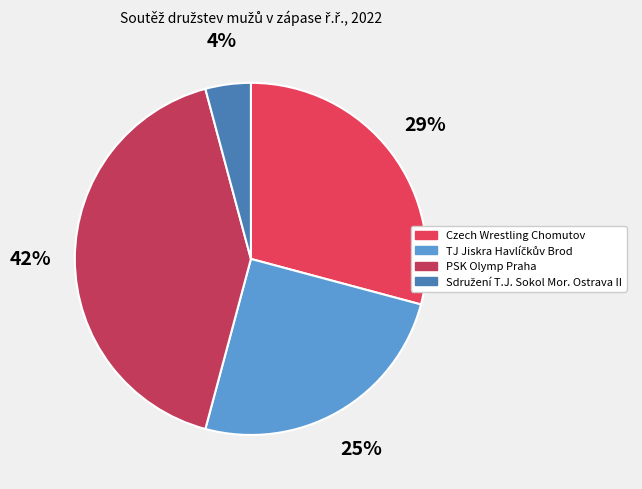

Is it true that Sdružení T.J. Sokol Mor. Ostrava II is 1% of the pie?

False